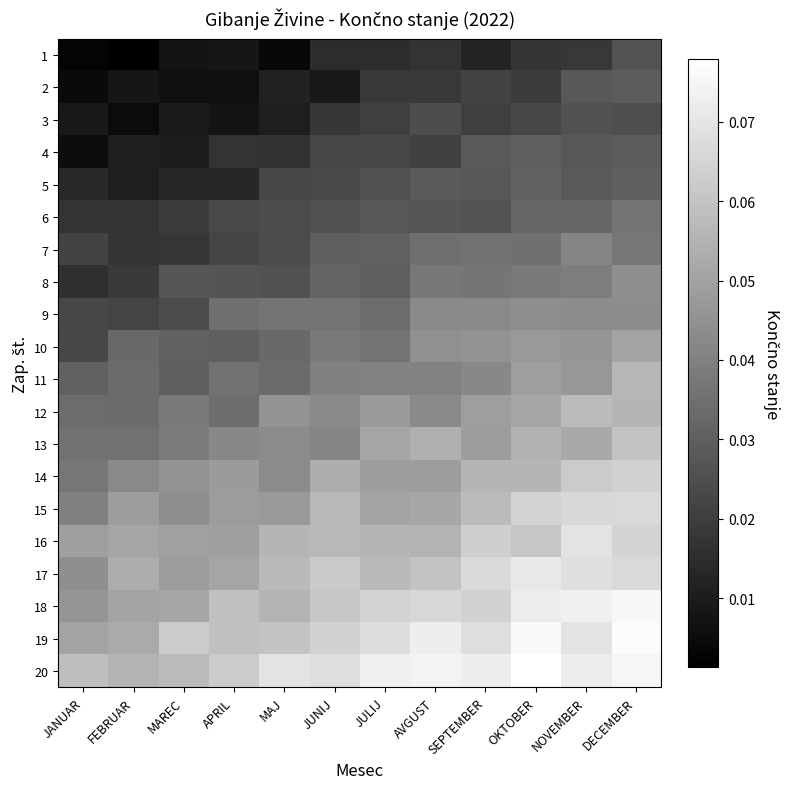

What is the greatest value displayed?

0.1